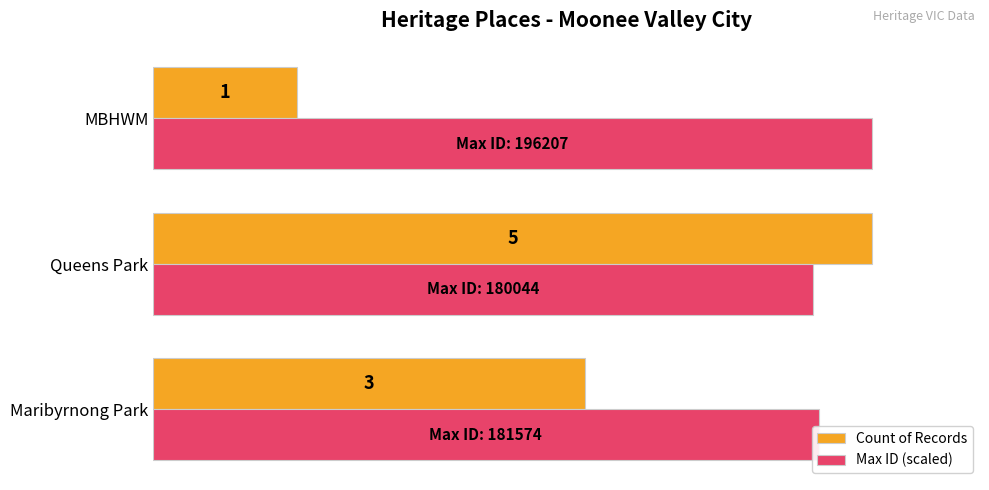

Rank the series by their average value, from highest to lowest.

Max ID (scaled), Count of Records